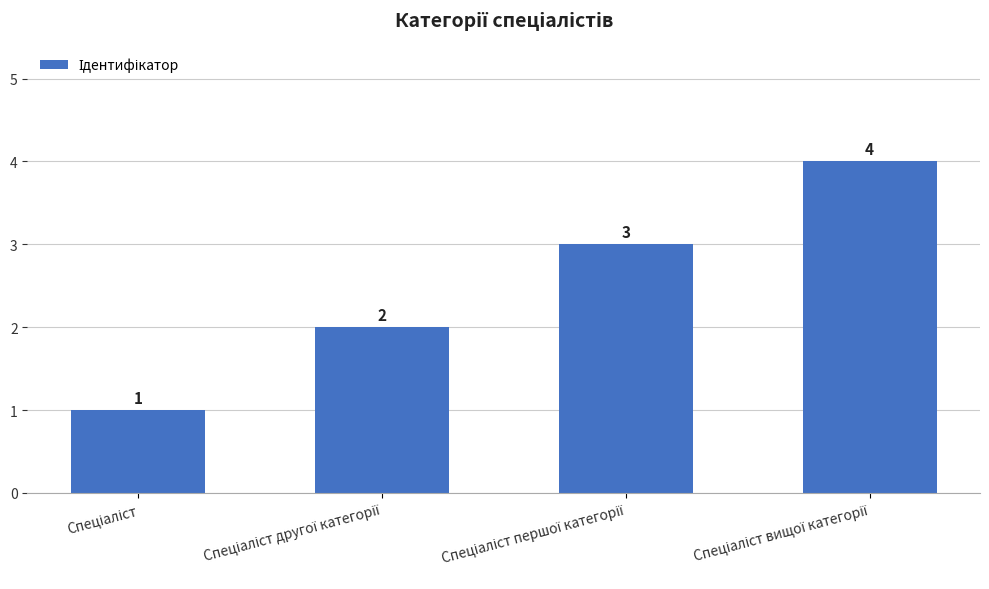

How many values are between 2 and 4?

3